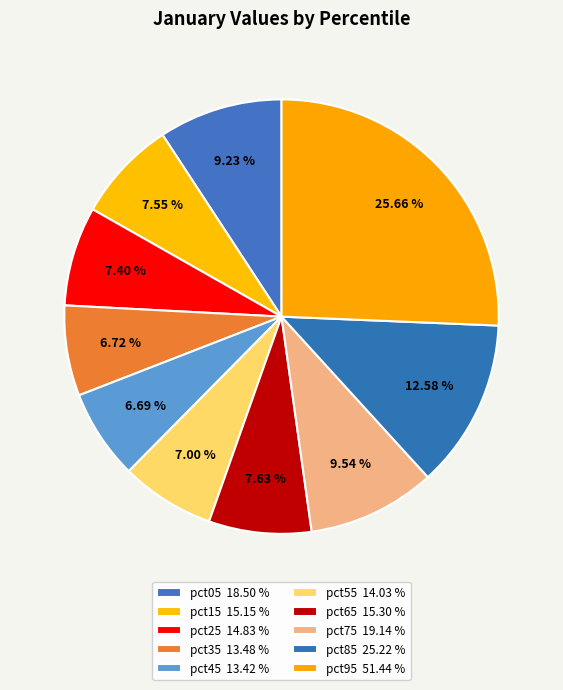

Rank the categories by value from highest to lowest.

pct95, pct85, pct75, pct05, pct65, pct15, pct25, pct55, pct35, pct45